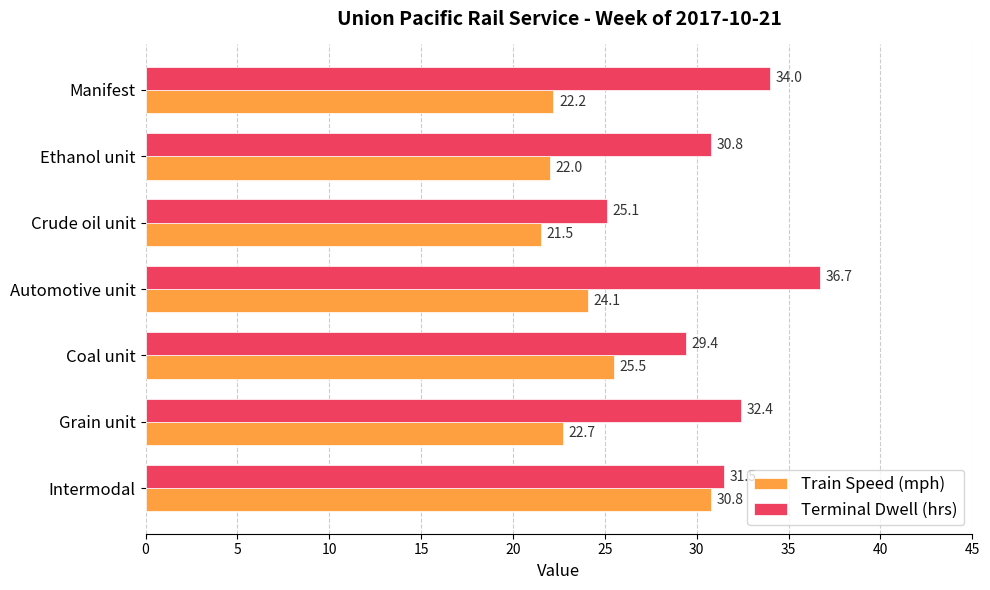

True or false: Train Speed (mph) has a value of 11.8 at Ethanol unit.

False